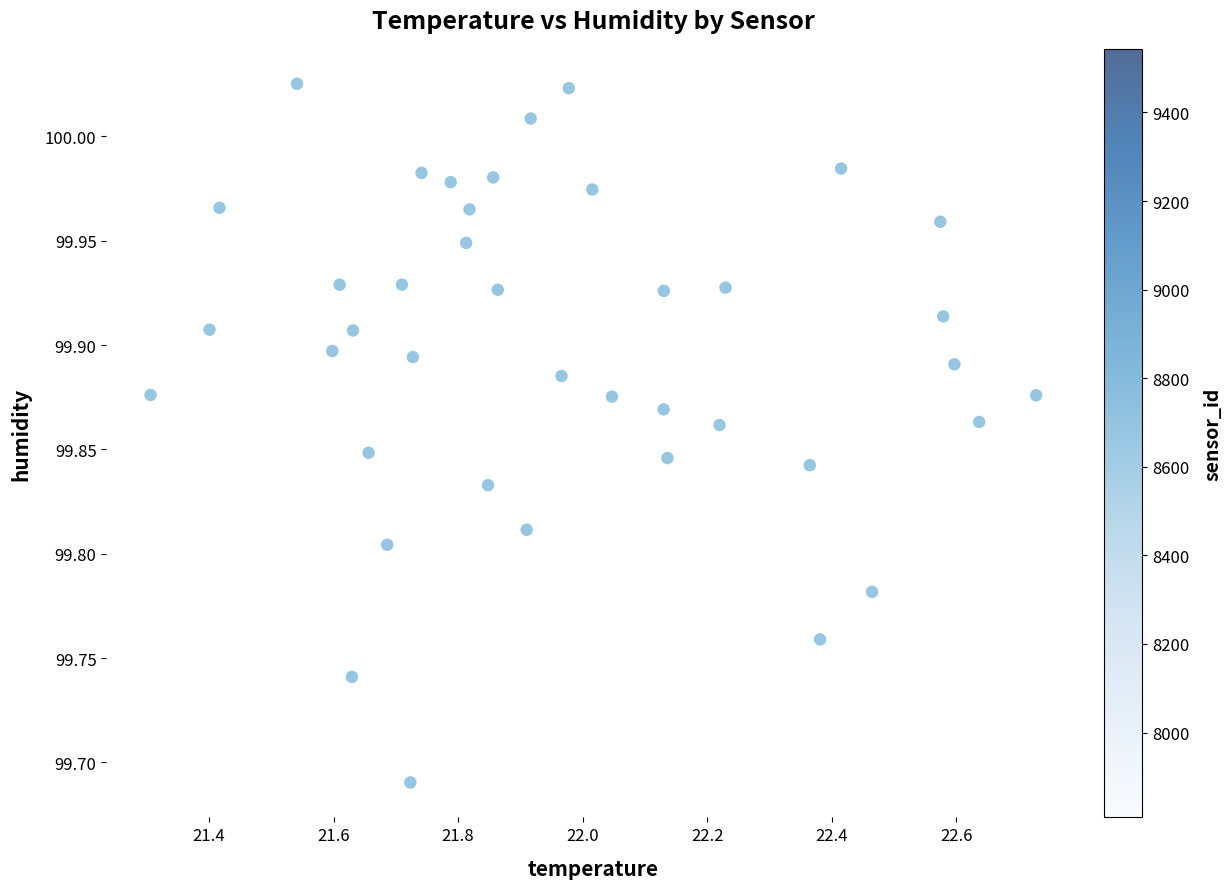

What is the range of X values (max minus min)?

1.4